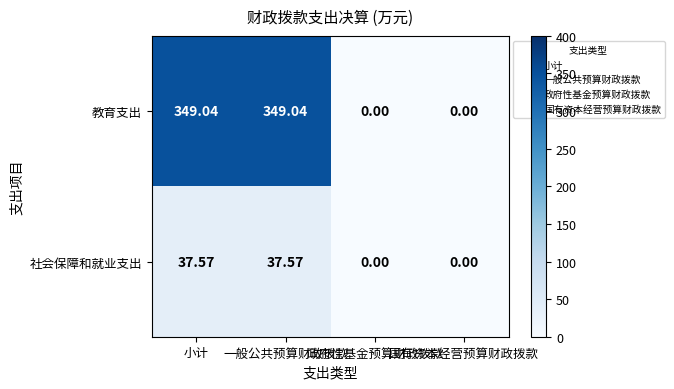

Rank the series by their maximum value, from highest to lowest.

教育支出, 社会保障和就业支出